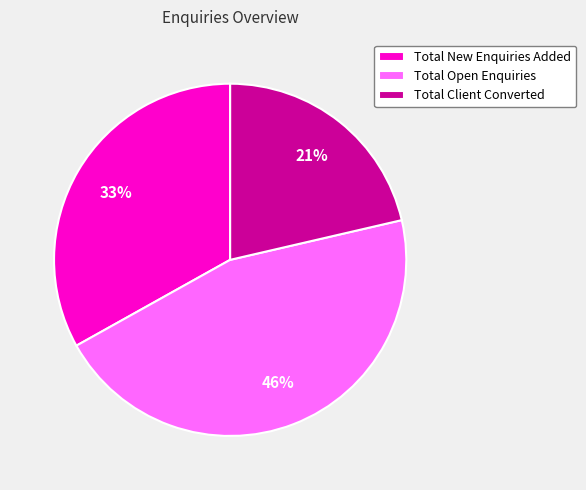

To the nearest percent, what portion does Total New Enquiries Added represent?

33%